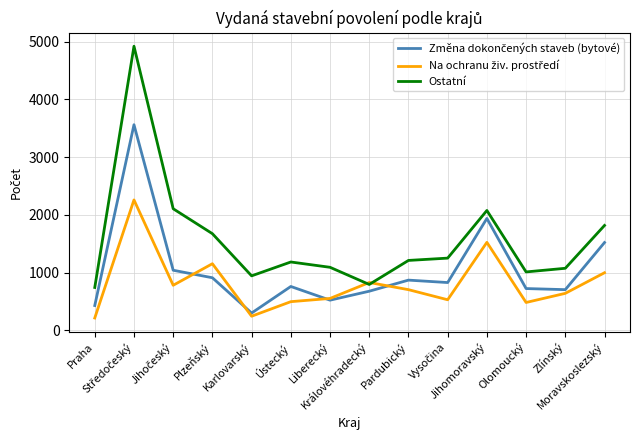

The Ostatní series shows 795 at Královéhradecký. True or false?

True